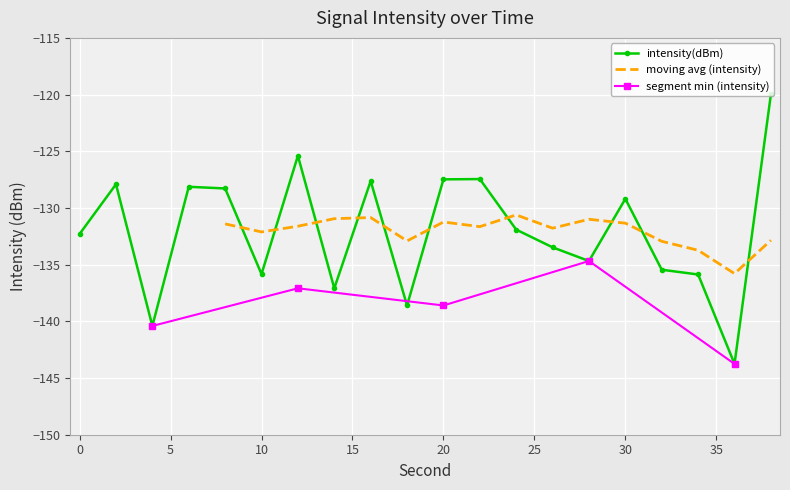

True or false: the data has more than 0 interior local peaks.

True